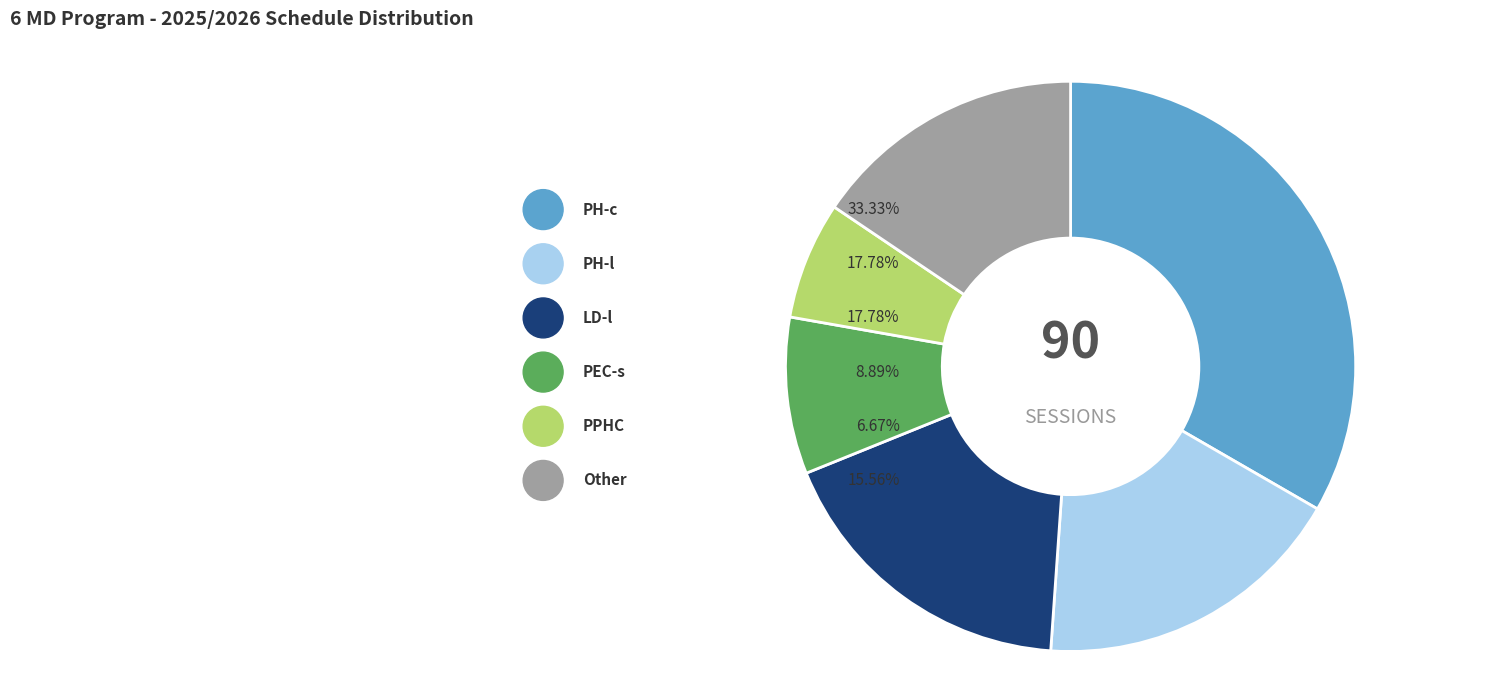

What is the change in value from PH-c (Physiology & Pathophysiology classes) to PH-l (Physiology & Pathophysiology lectures)?

-14